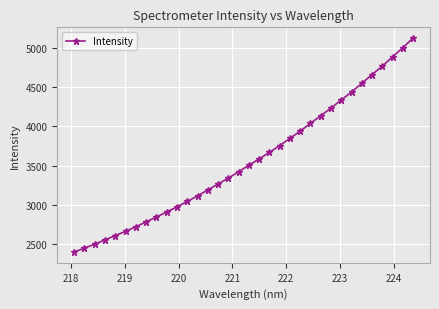

What is the average value?

3568.3